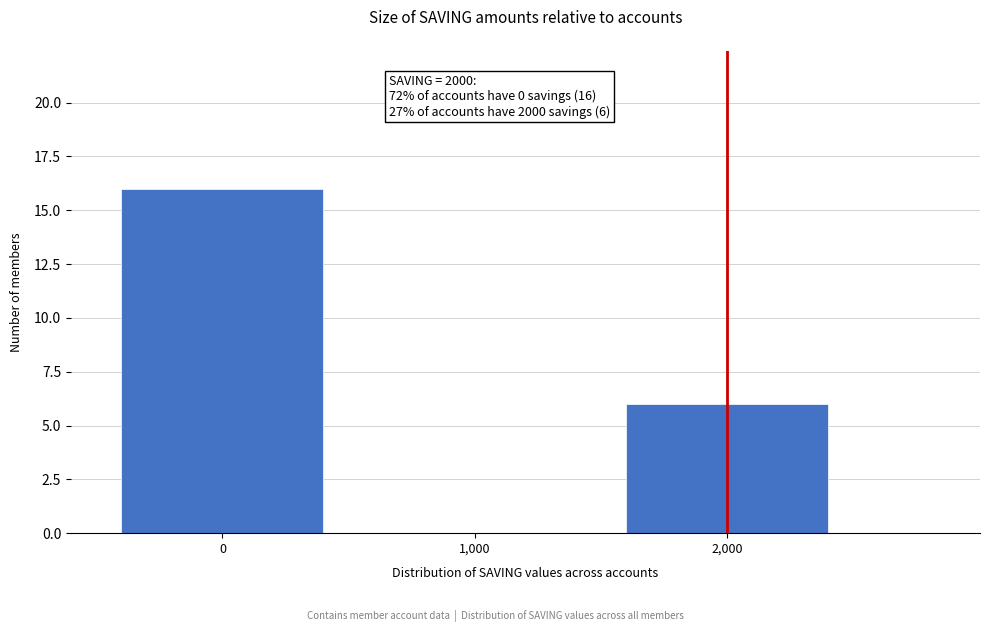

Over which range of the x-axis is the bar tallest?

-500 to 500